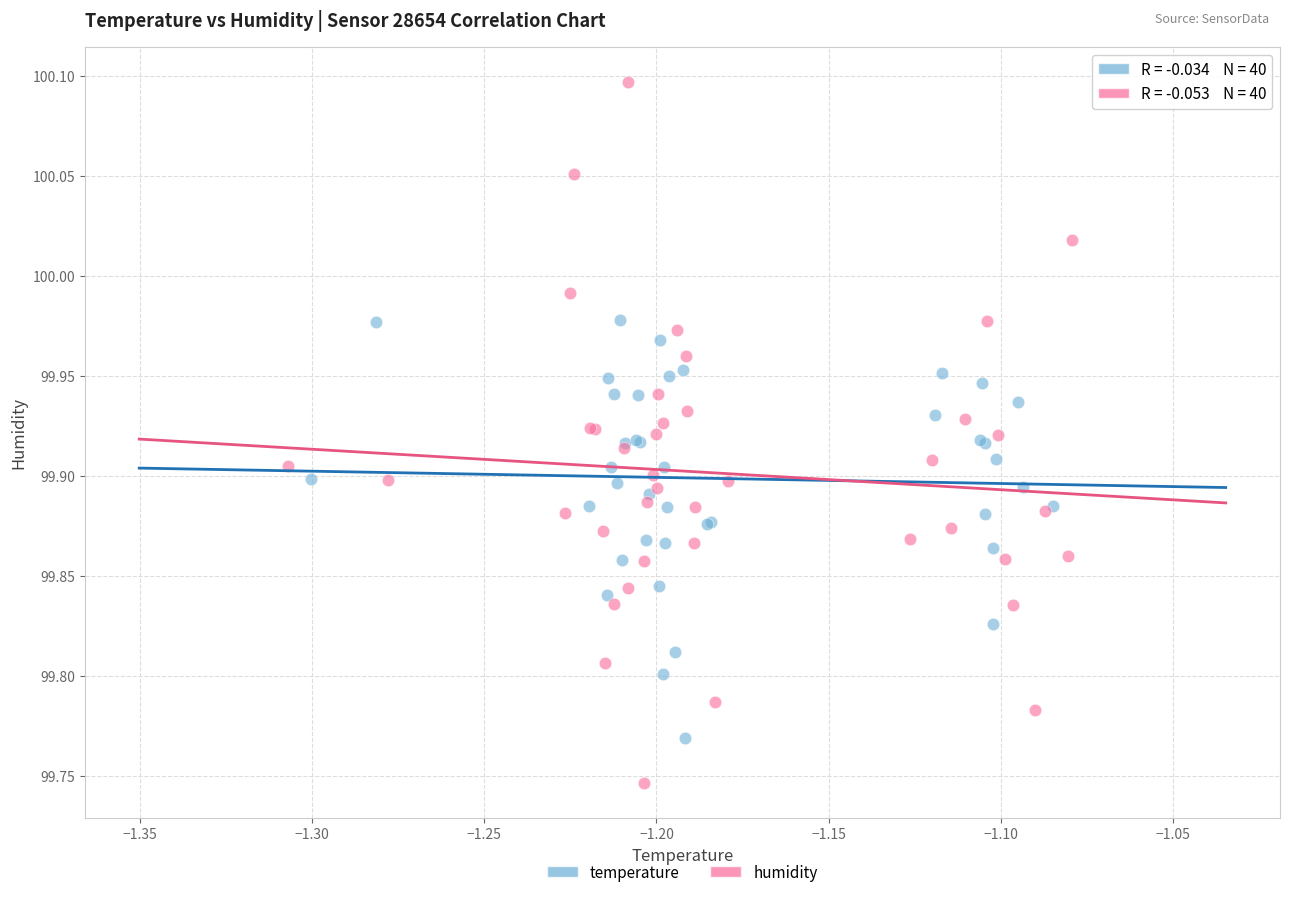

Which series reaches the minimum Y coordinate?

humidity